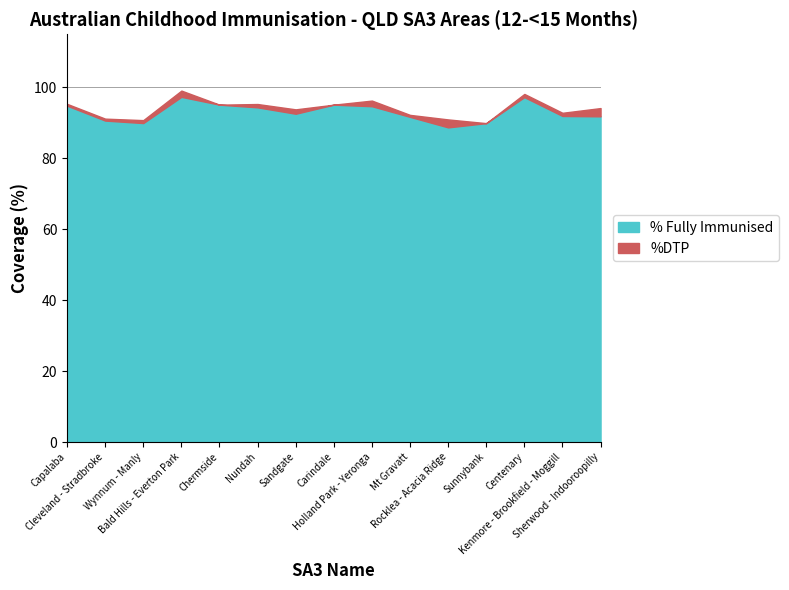

True or false: %DTP and % Fully Immunised cross at least once.

False